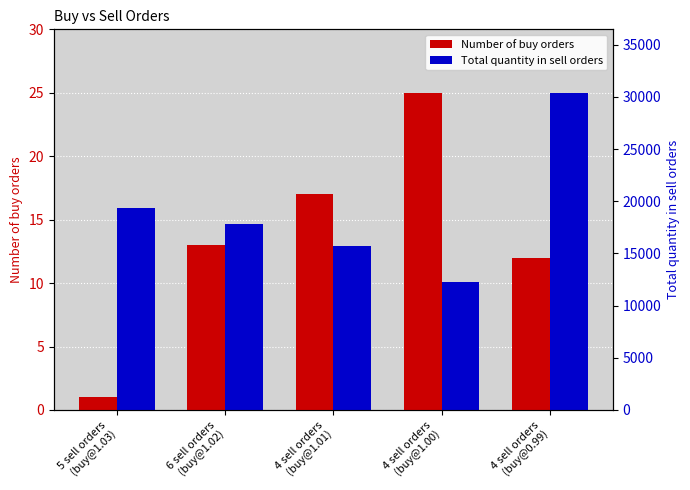

What are all the series names shown in the legend?

Number of buy orders, Total quantity in sell orders